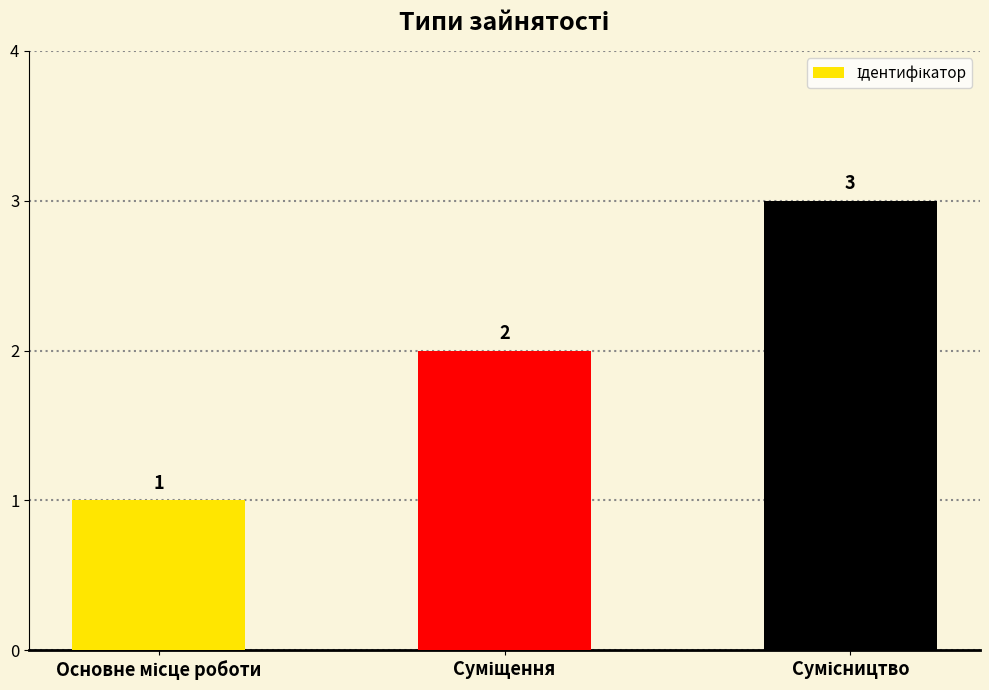

What is the value of the 1st bar from the left?

1